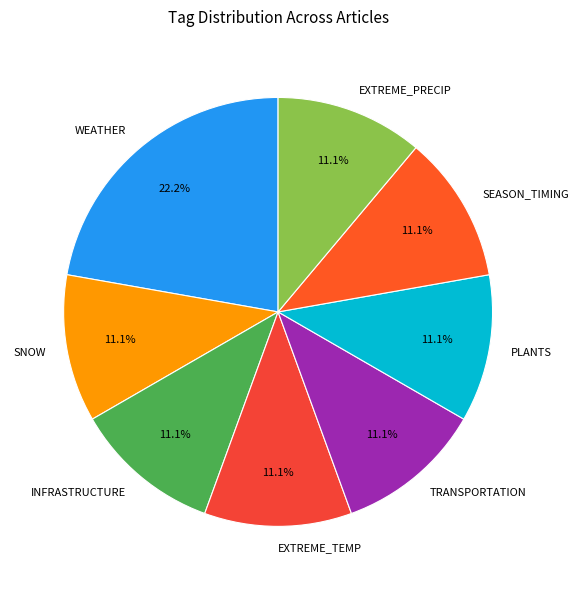

What is the largest slice in the pie chart?

WEATHER